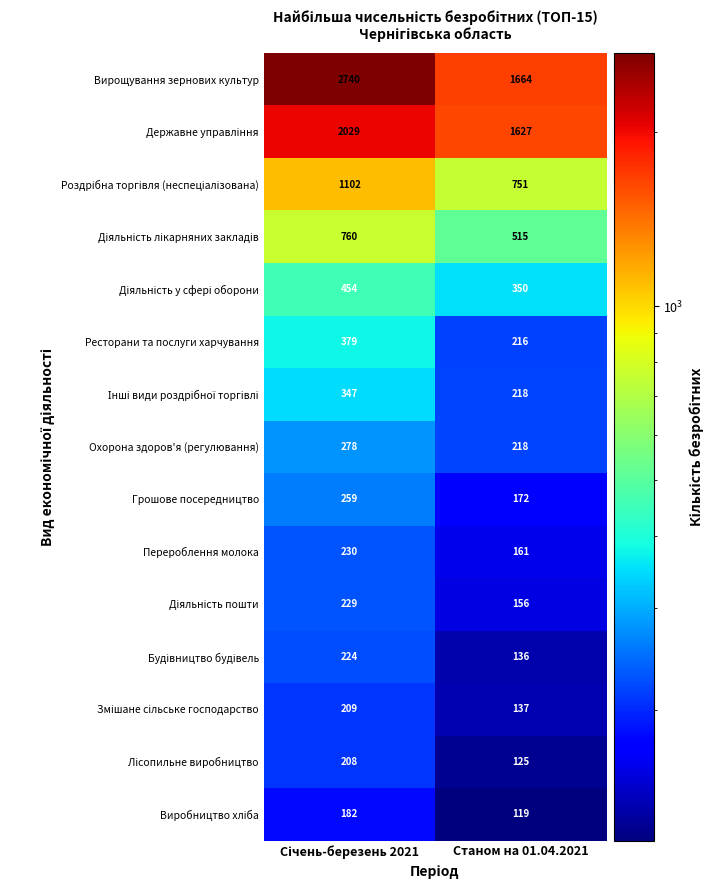

Which series has the largest range (max minus min)?

Вирощування зернових культур